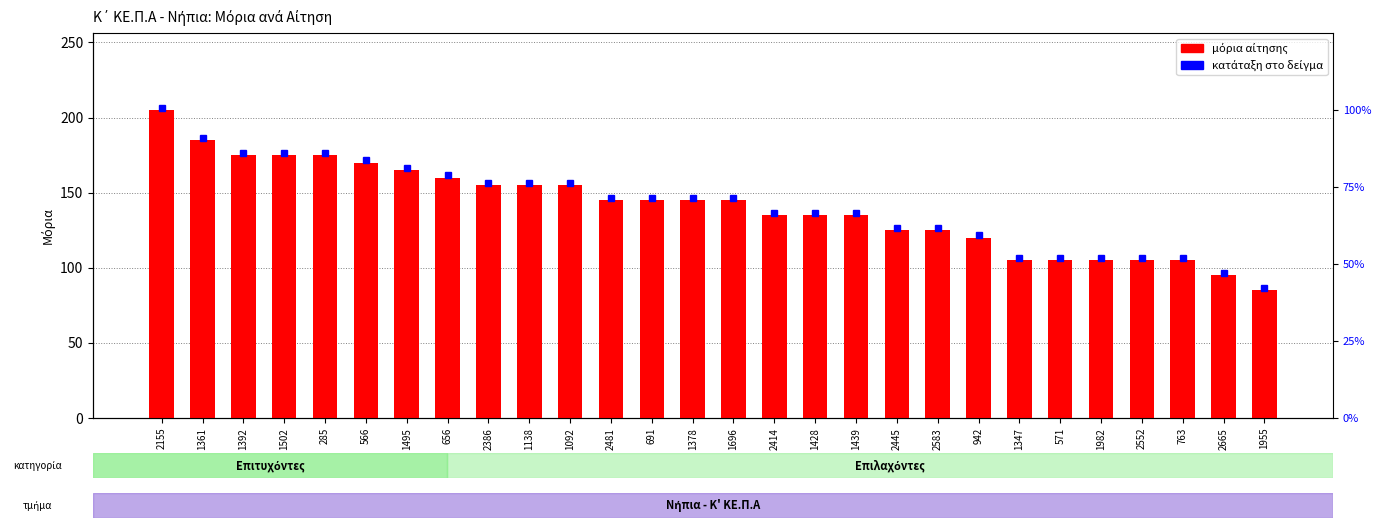

How many bars are there in total?

28